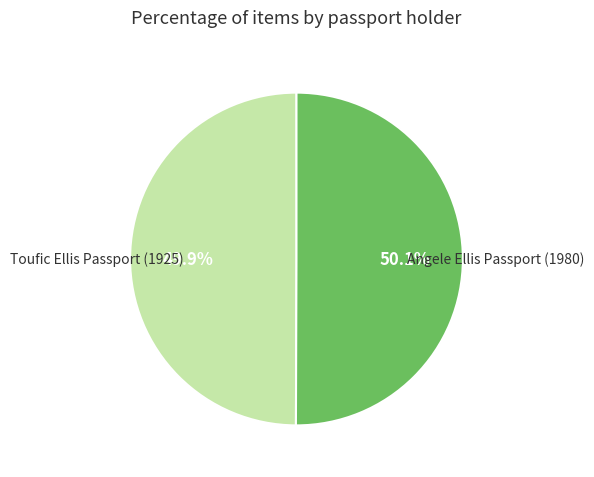

Is there a majority slice in this chart?

Yes